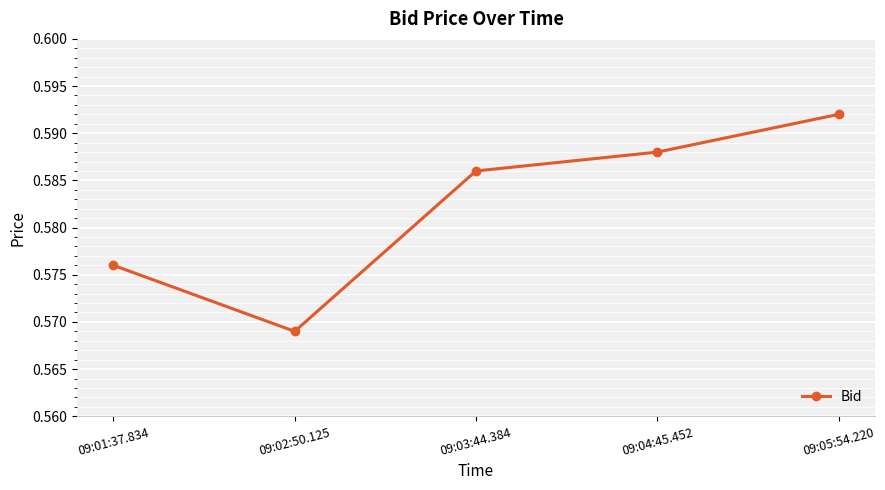

Where is the data nearest to the value 0?

09:02:50.125